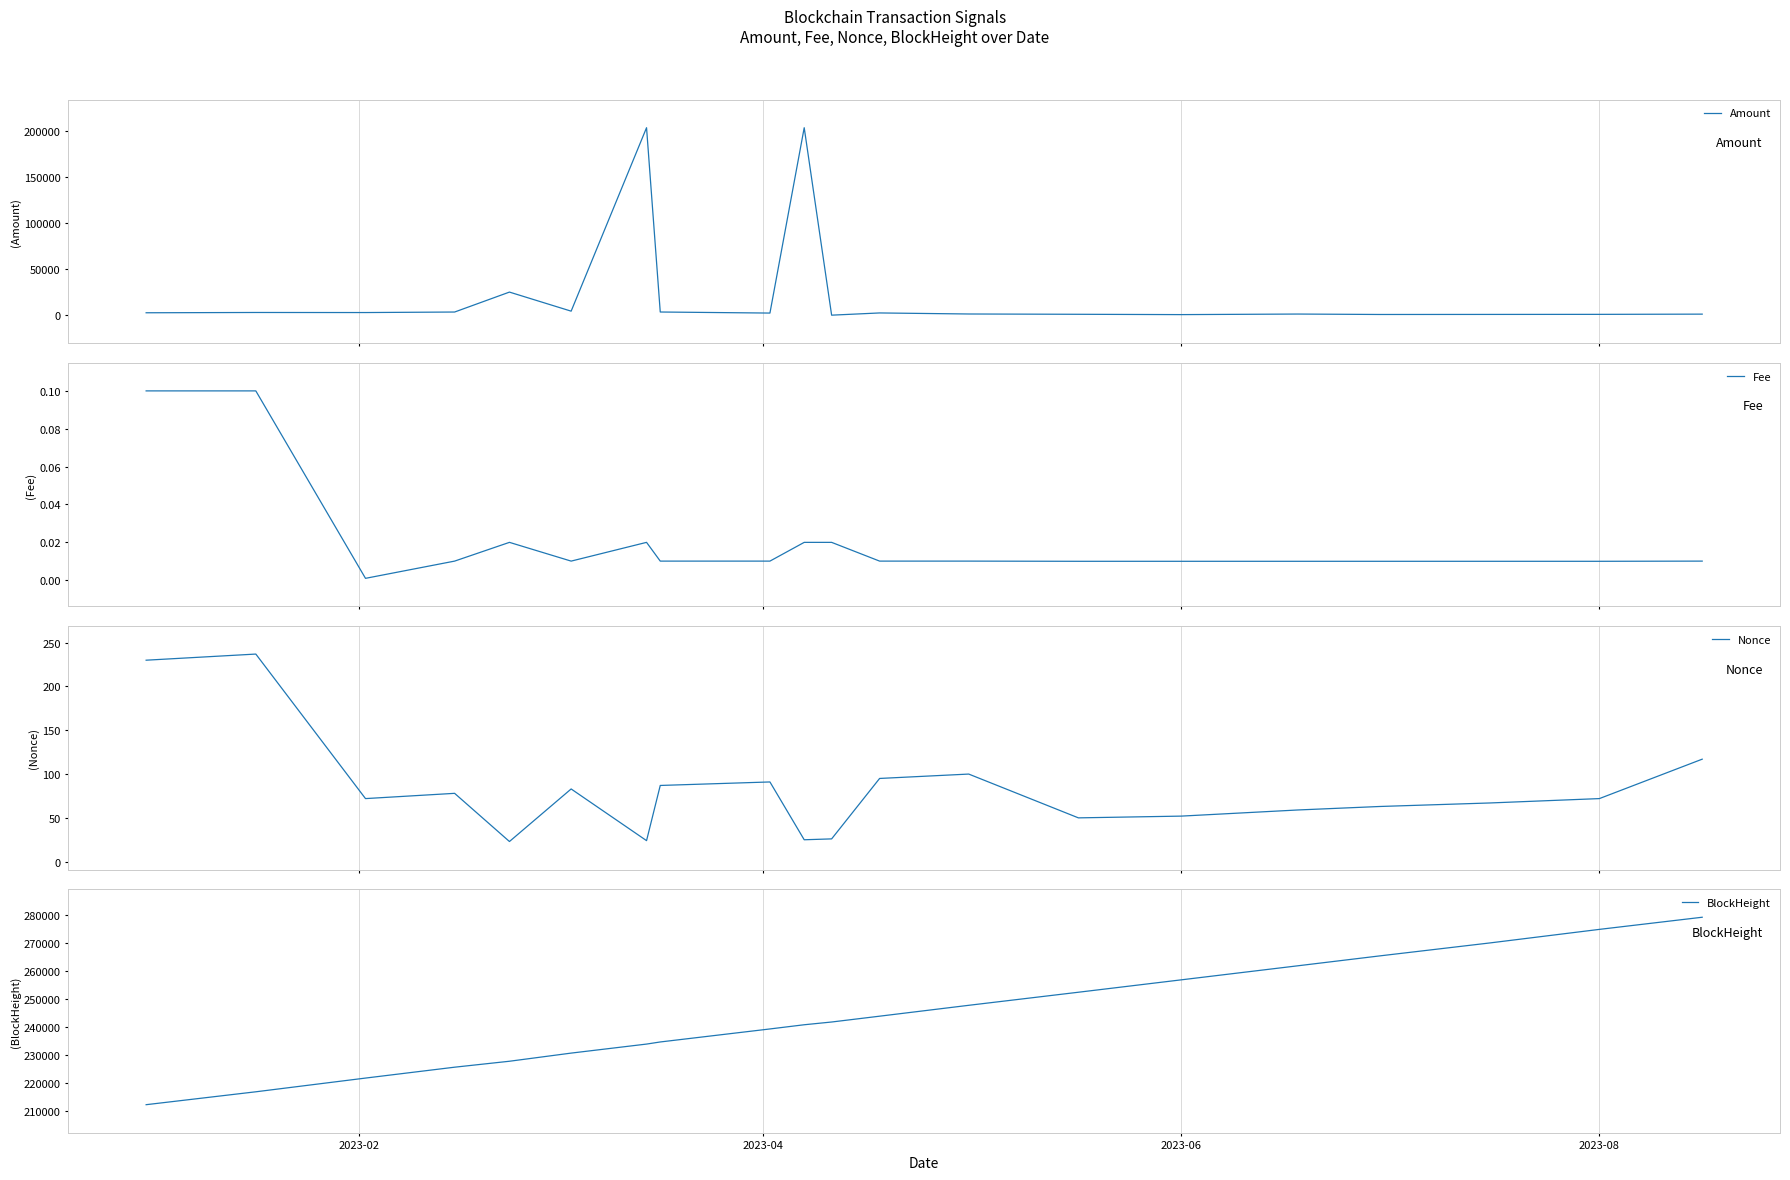

Which series has the largest range (max minus min)?

Amount